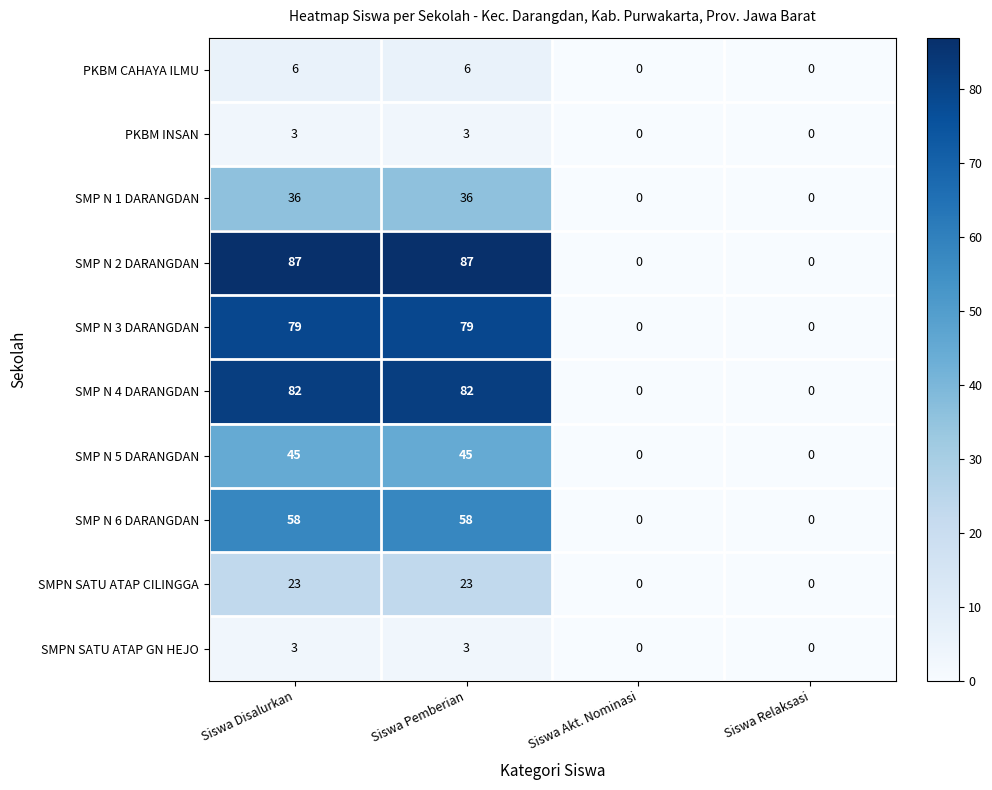

True or false: SMPN SATU ATAP CILINGGA has a value of -14 at Siswa Akt. Nominasi.

False